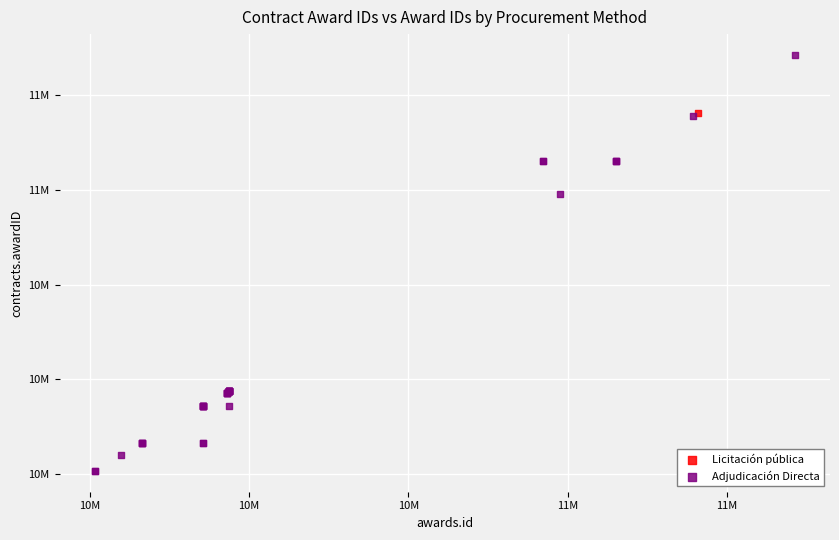

What are all the series names shown in the legend?

Licitación pública, Adjudicación Directa